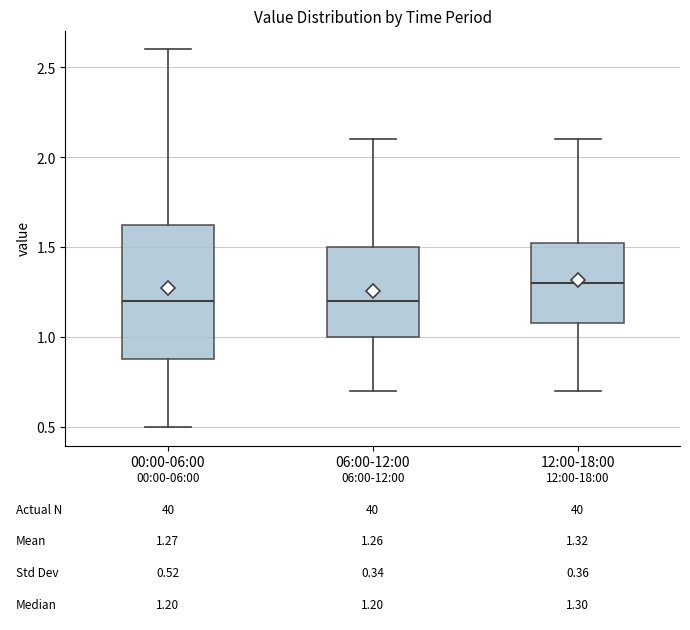

Which box is the tallest, from its lower edge to its upper edge?

00:00-06:00